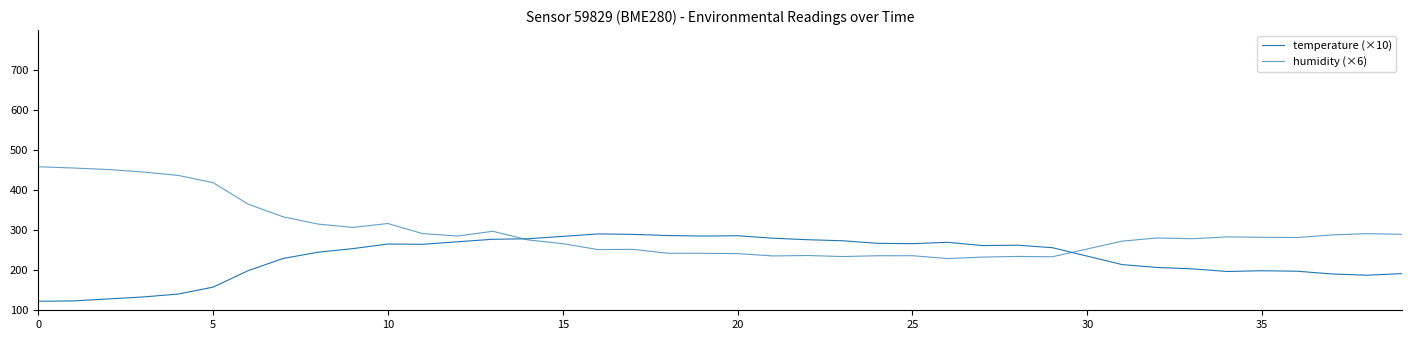

Does the chart have visible grid lines?

No